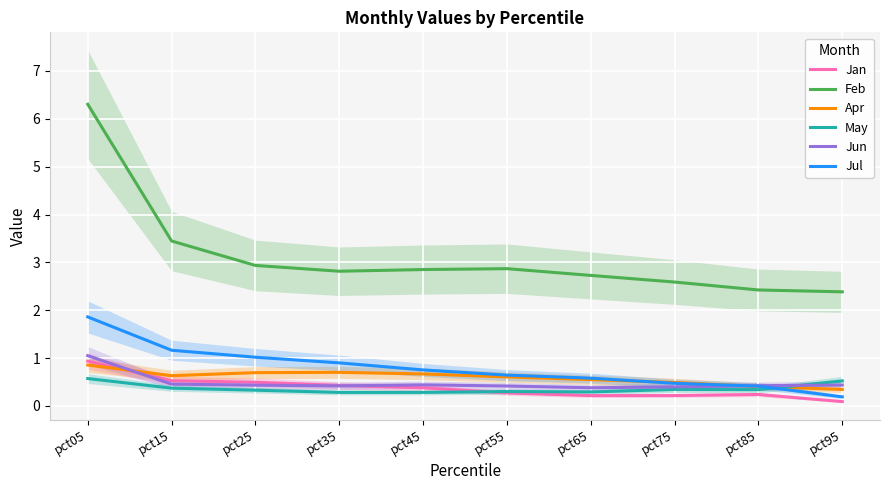

How many lines are shown in the chart?

6